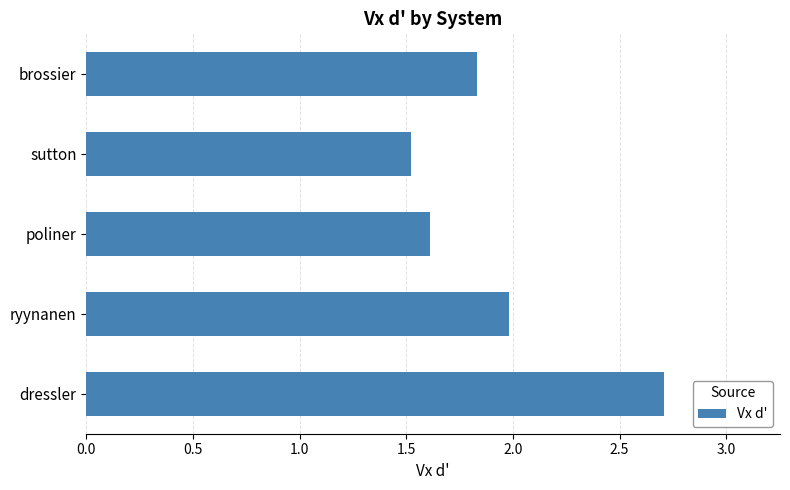

What is the maximum value shown in the chart?

2.7